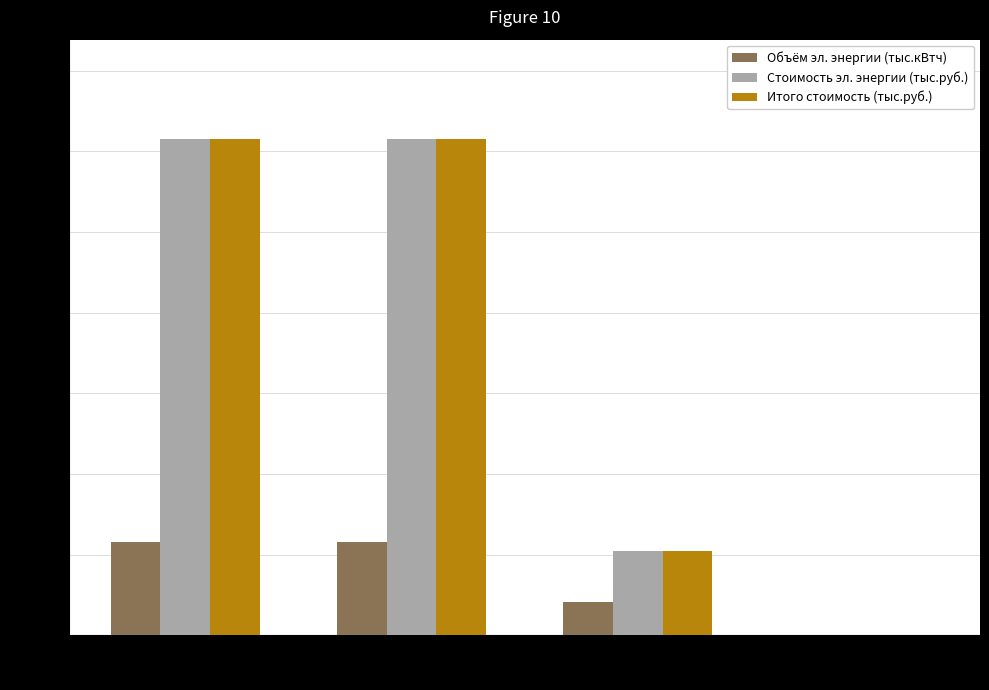

Is it true that Объём эл. энергии (тыс.кВтч) equals 410.5 at Итого покупка (200)?

True